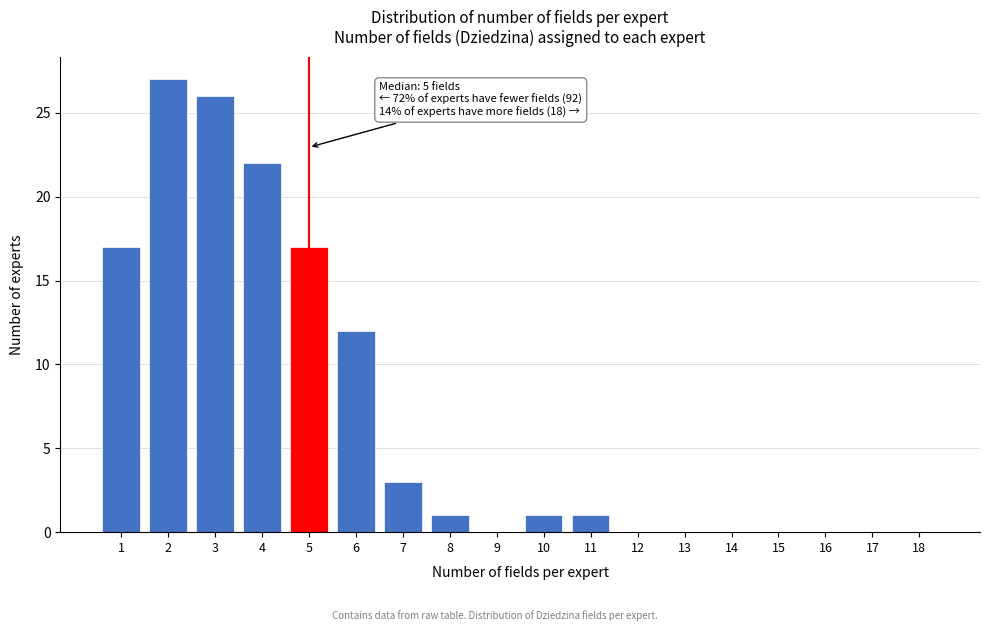

Reading right to left, what are all the values shown in this chart?

18=0	17=0	16=0	15=0	14=0	13=0	12=0	11=1	10=1	9=0	8=1	7=3	6=12	5=17	4=22	3=26	2=27	1=17